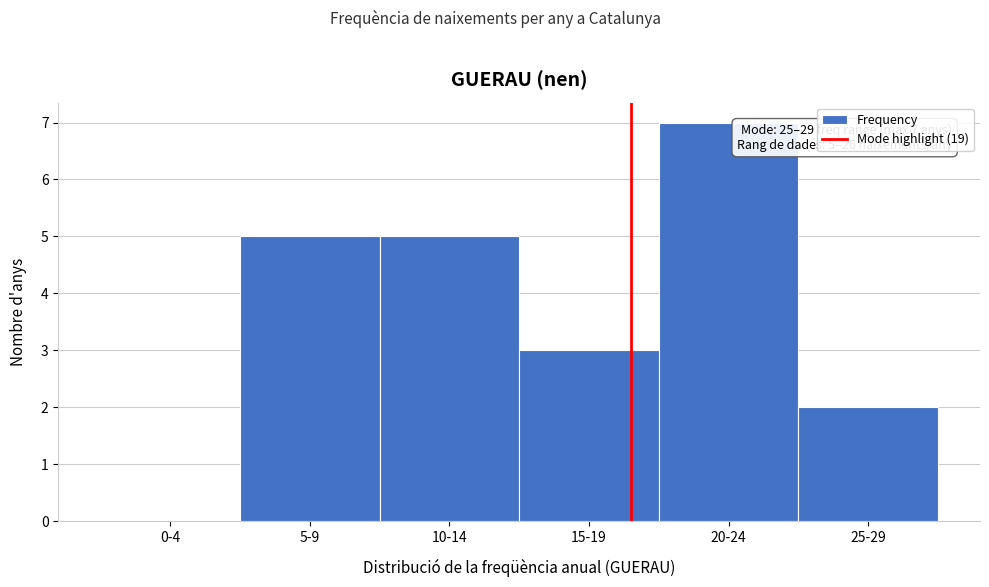

Reading left to right, transcribe all the data shown in this chart.

0-4=0	5-9=5	10-14=5	15-19=3	20-24=7	25-29=2